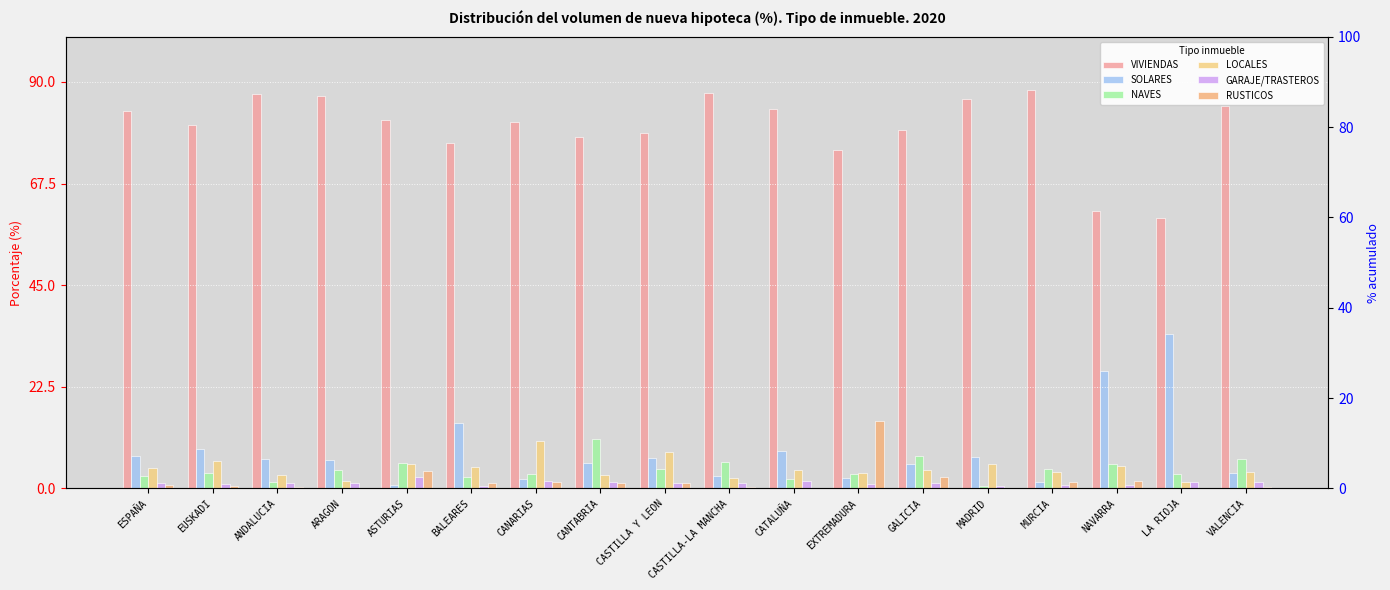

What is the label of the 6th bar from the right?

GALICIA